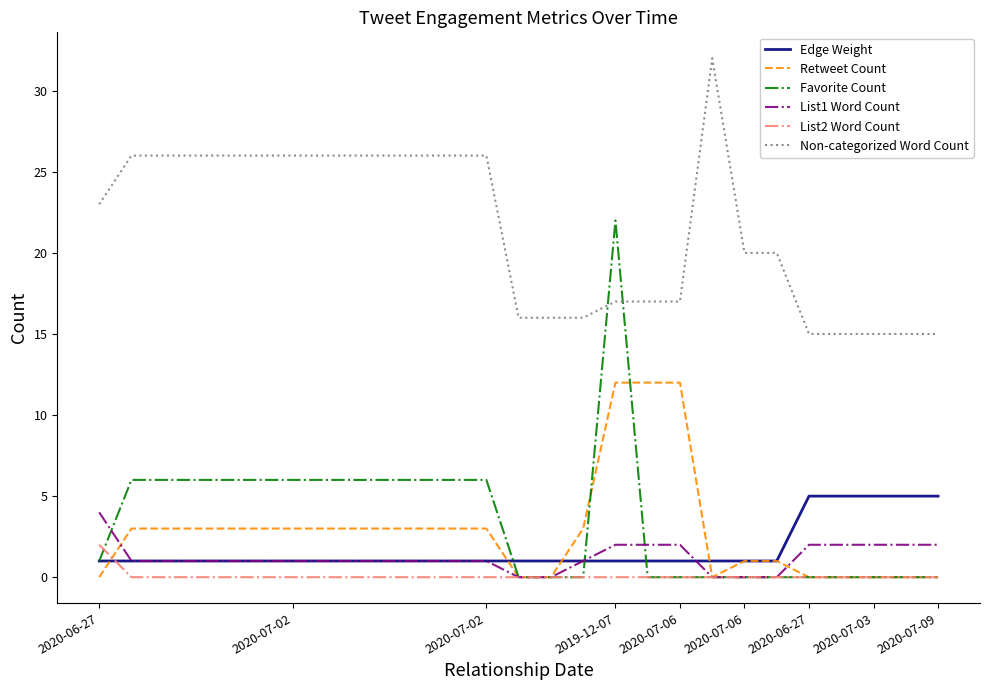

Which series has the largest total across all categories?

Non-categorized Word Count